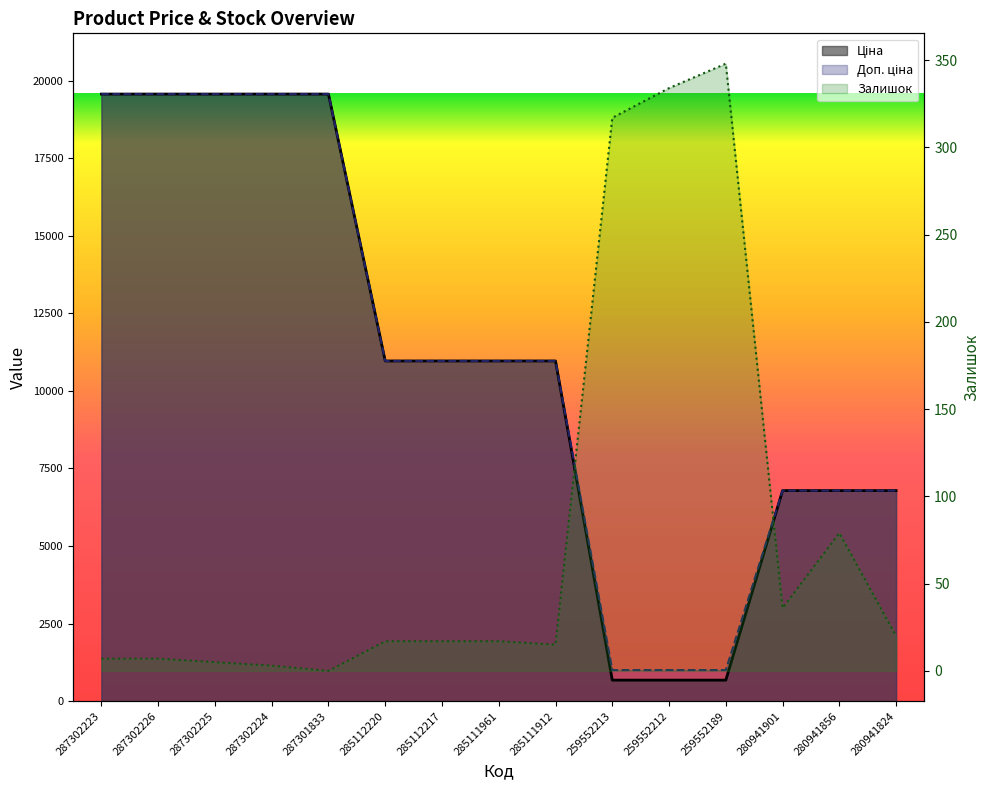

At which category does the chart reach its peak across all series?

287302223